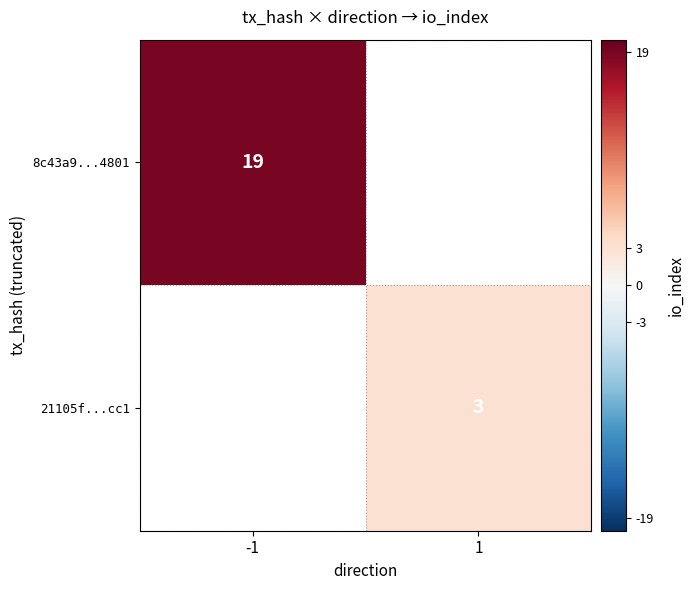

True or false: 8c43a9...4801 has a value of 33 at -1.

False